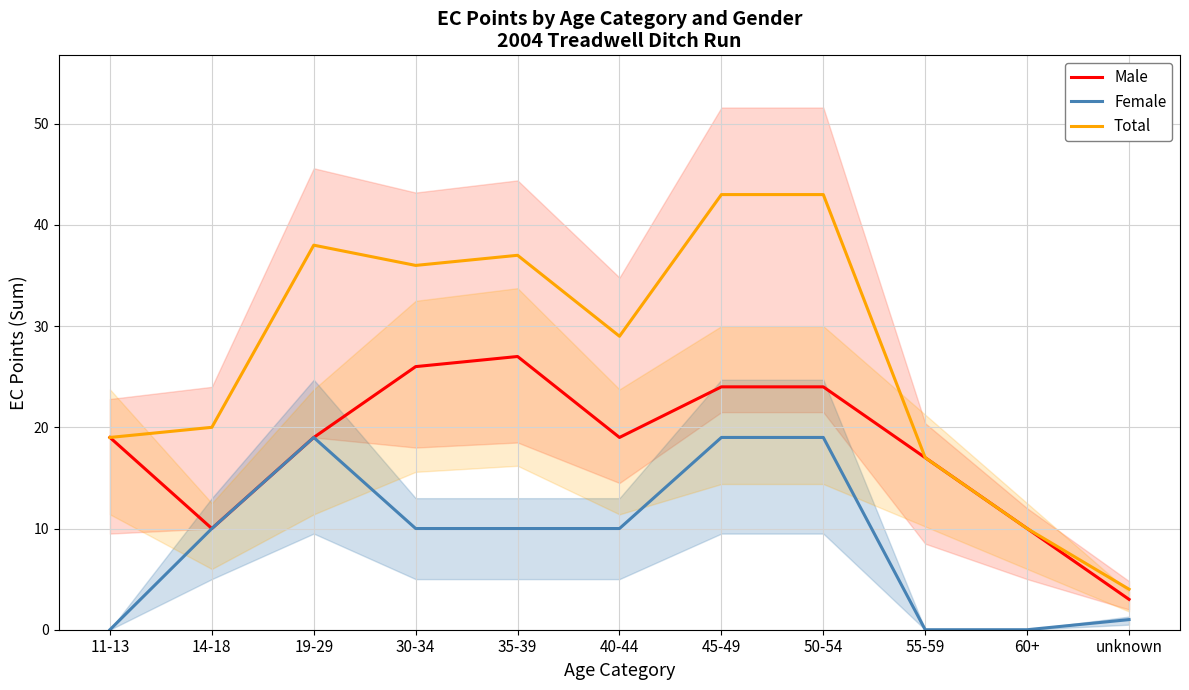

How many values in the Female series are below 10?

4